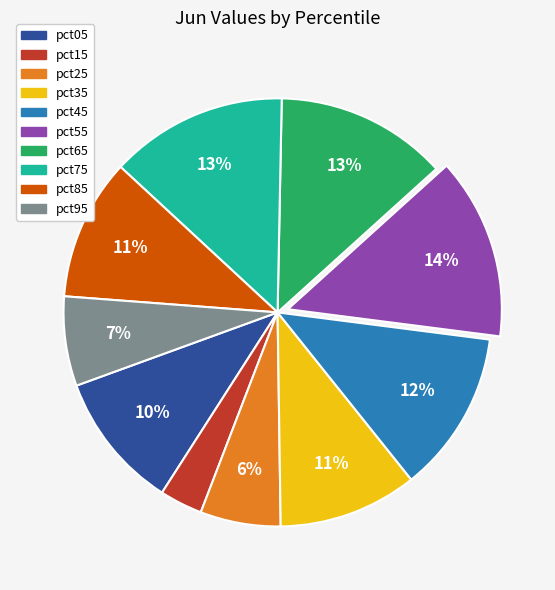

To the nearest percent, what portion does pct75 represent?

13%